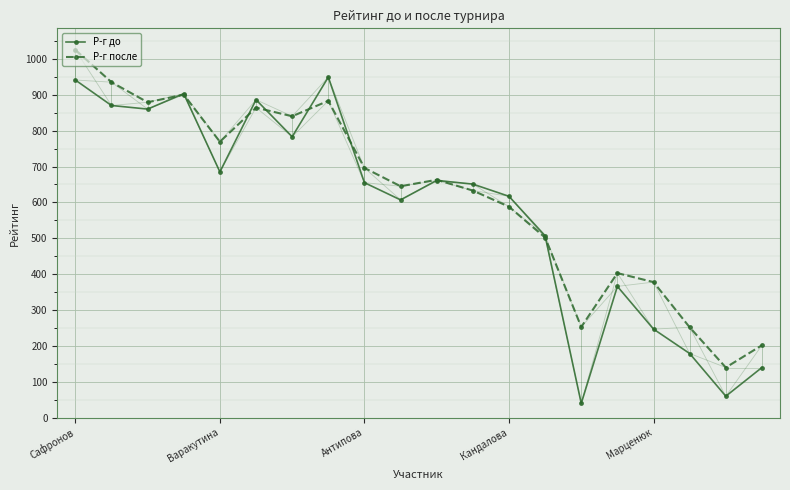

Rank the series by their maximum value, from lowest to highest.

Р-г до, Р-г после